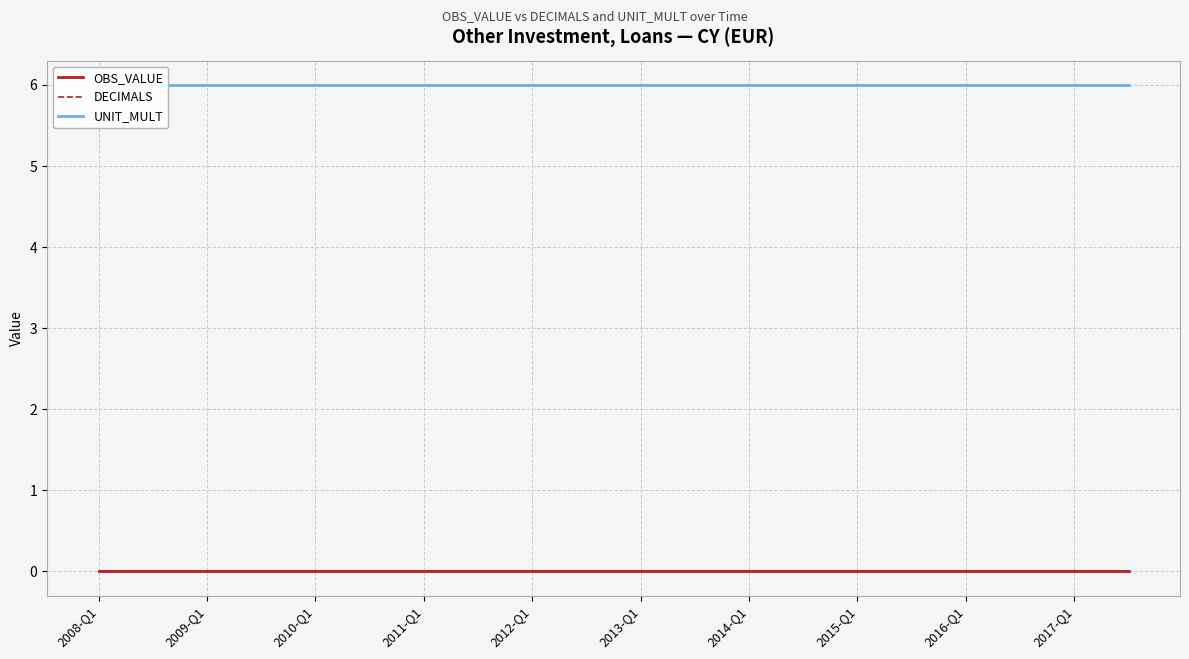

The value of UNIT_MULT at 34 is 2. True or false?

False